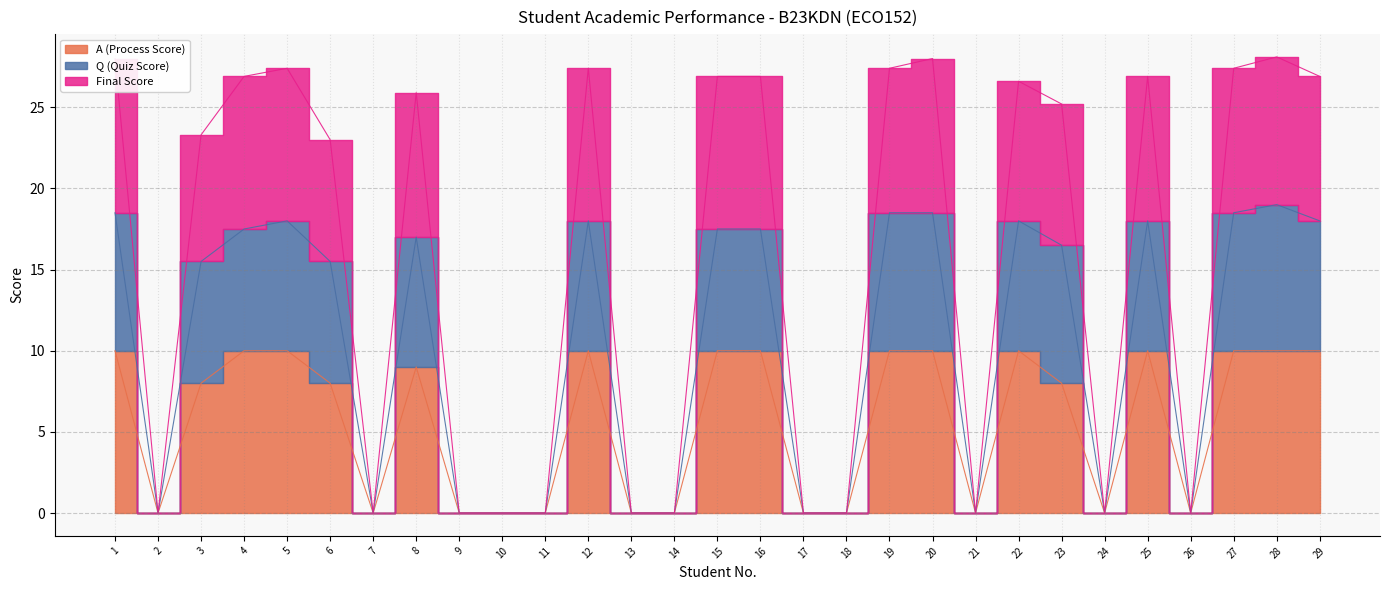

Which series has the largest total across all categories?

Final Score